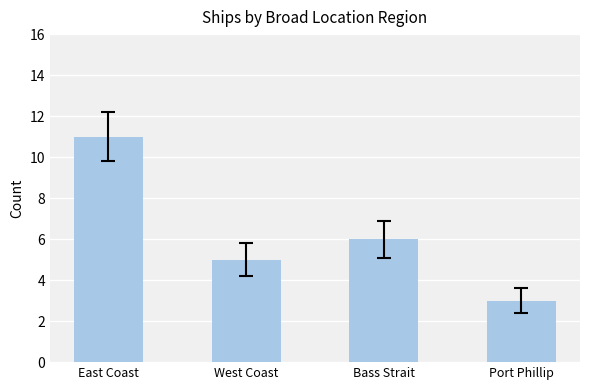

Which category has the highest value across all series?

East Coast